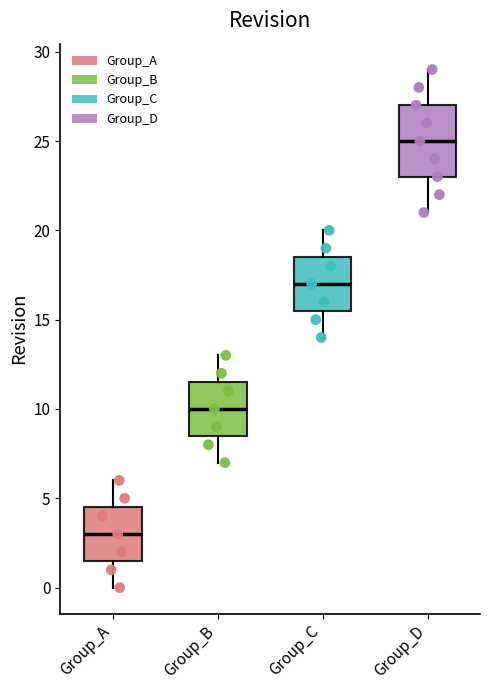

Which box is the tallest, from its lower edge to its upper edge?

Group_D